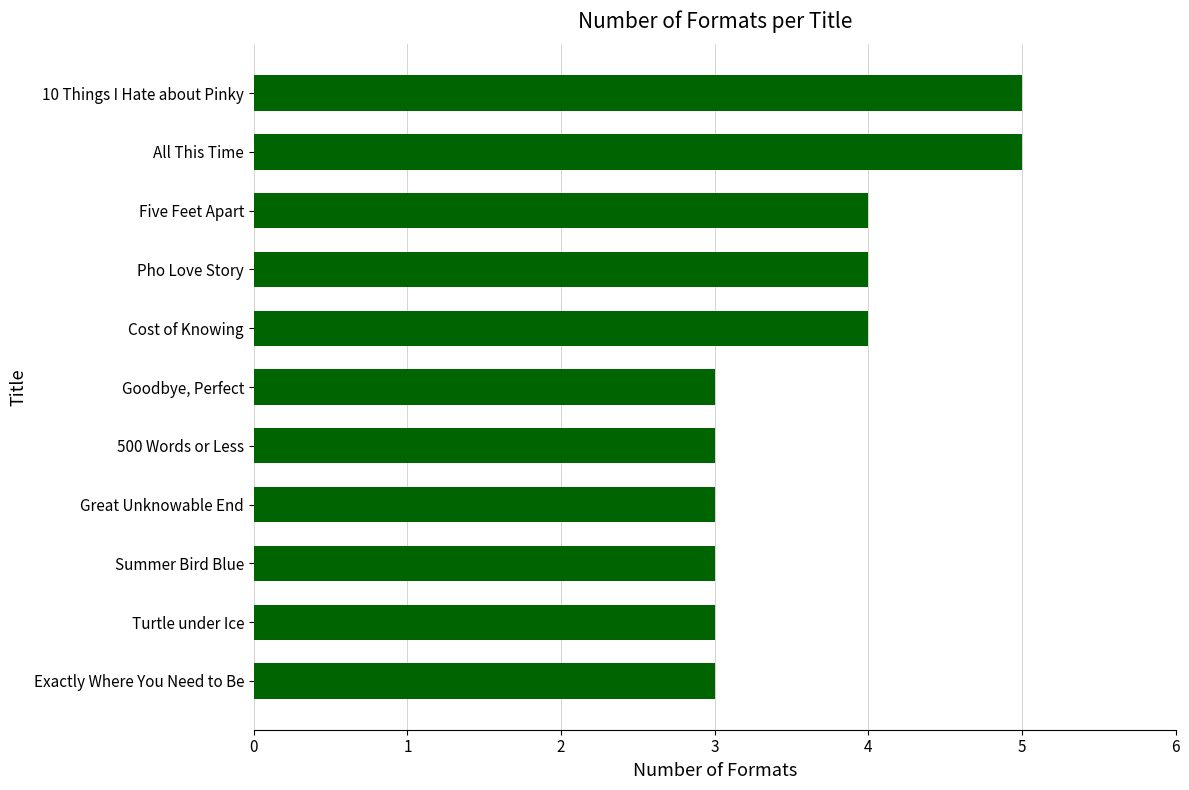

How many categories are shown in the chart?

11